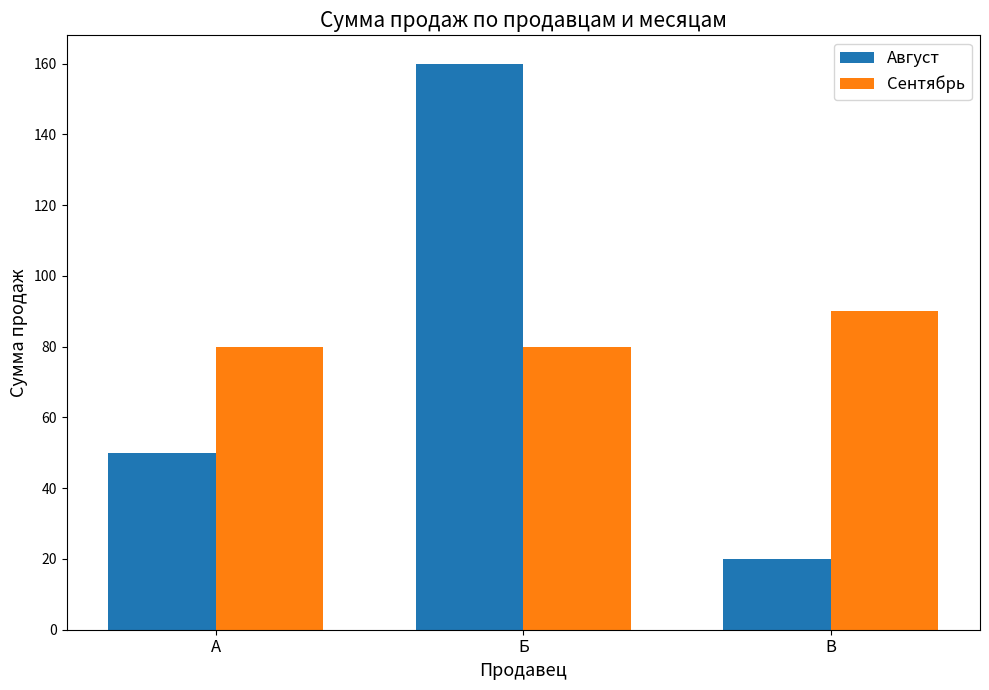

The value of Август at Б is 259. True or false?

False